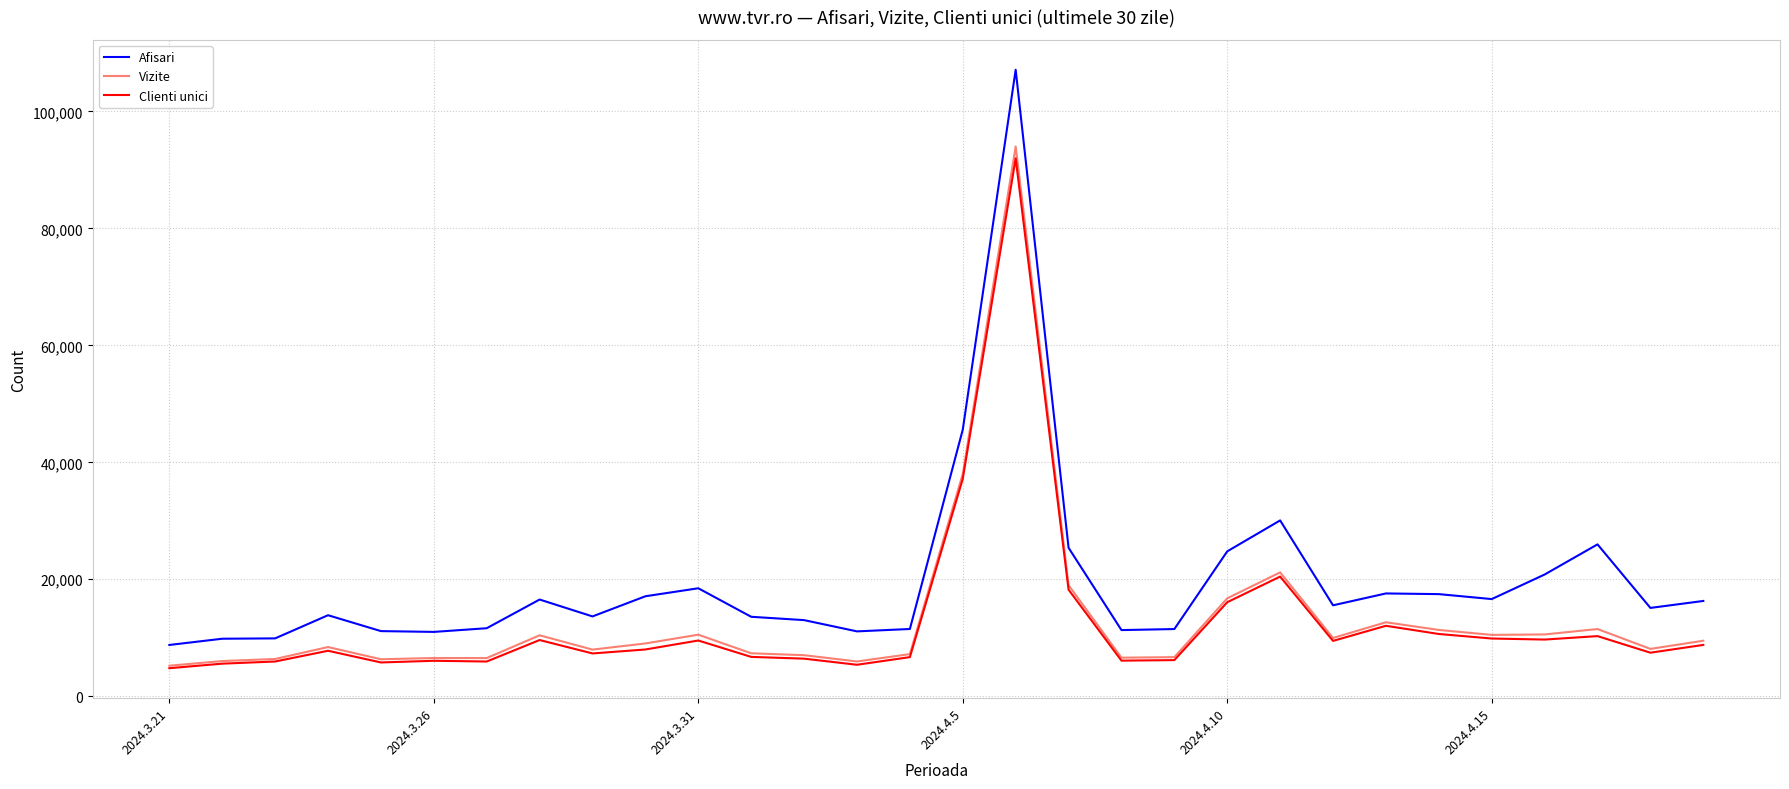

True or false: Clienti unici and Afisari intersect in this chart.

False